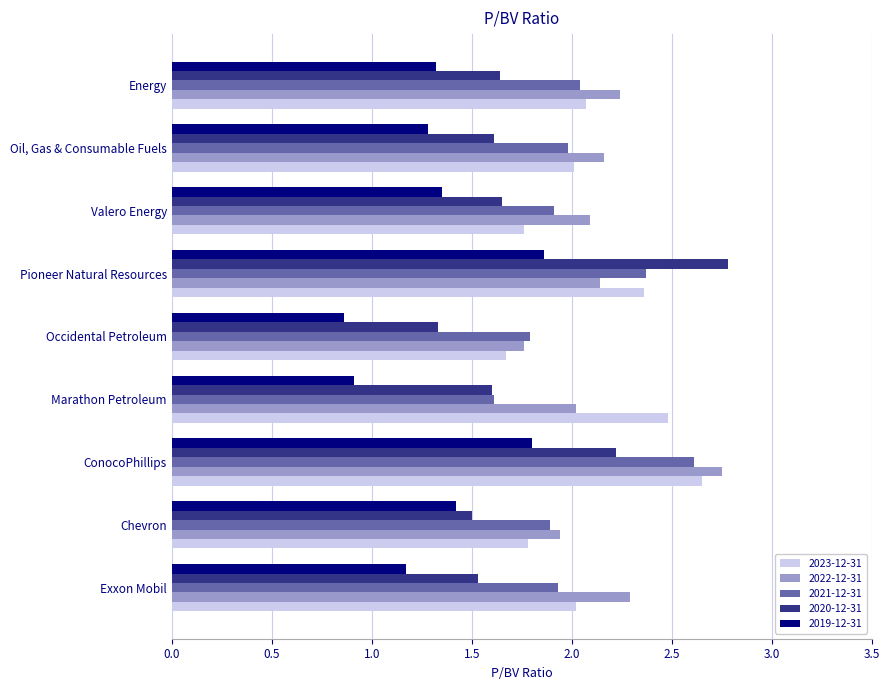

Is the value of 2019-12-31 at Chevron greater than the value of 2021-12-31 at Exxon Mobil?

No